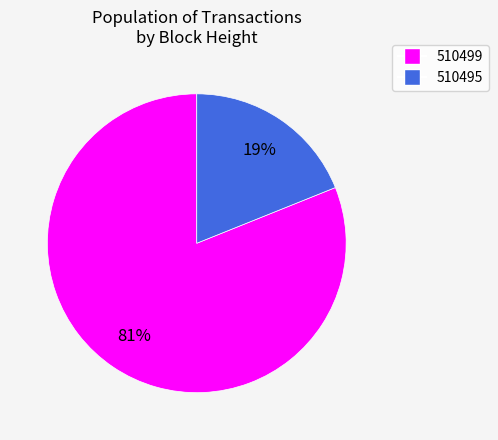

Is the sum of 510495 and 510499 greater than half?

Yes